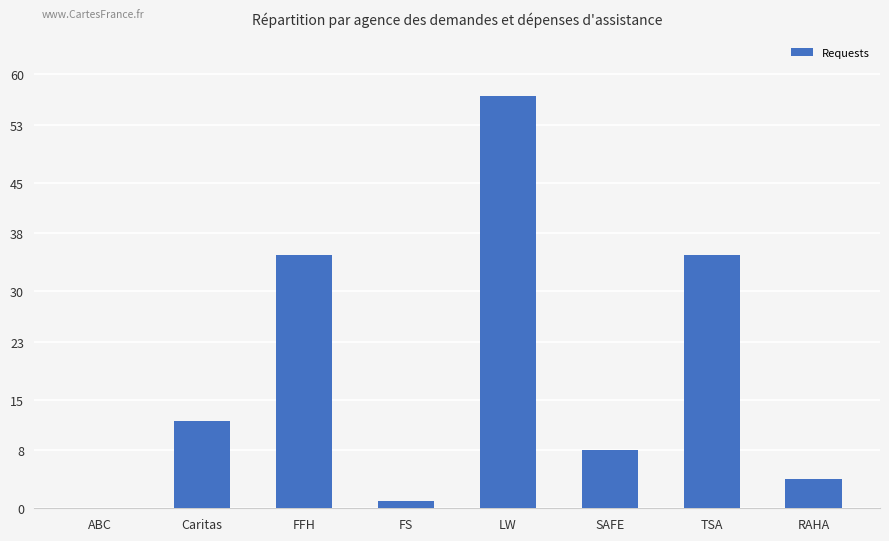

The chart shows a value of 57 at LW. True or false?

True